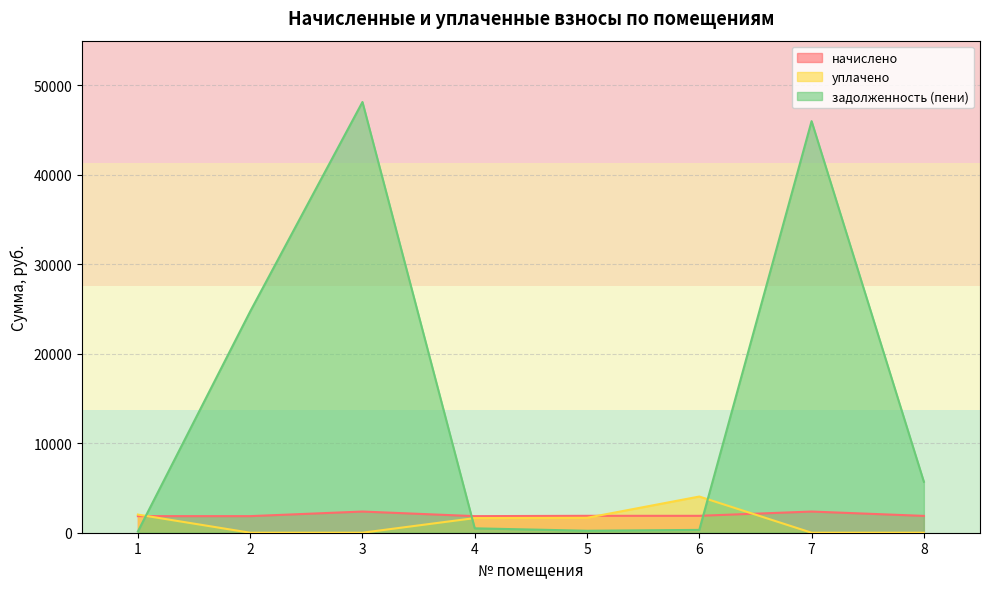

What is the difference between the maximum and minimum values in the задолженность (пени) series?

48001.4